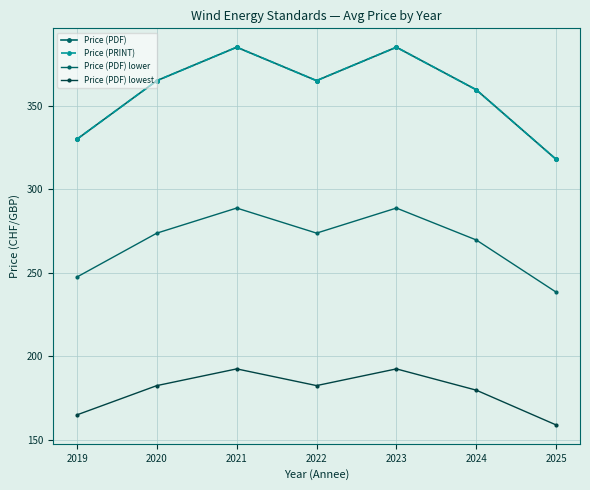

What is the difference between the second highest and second lowest values in the Price (PRINT) series?

55.0